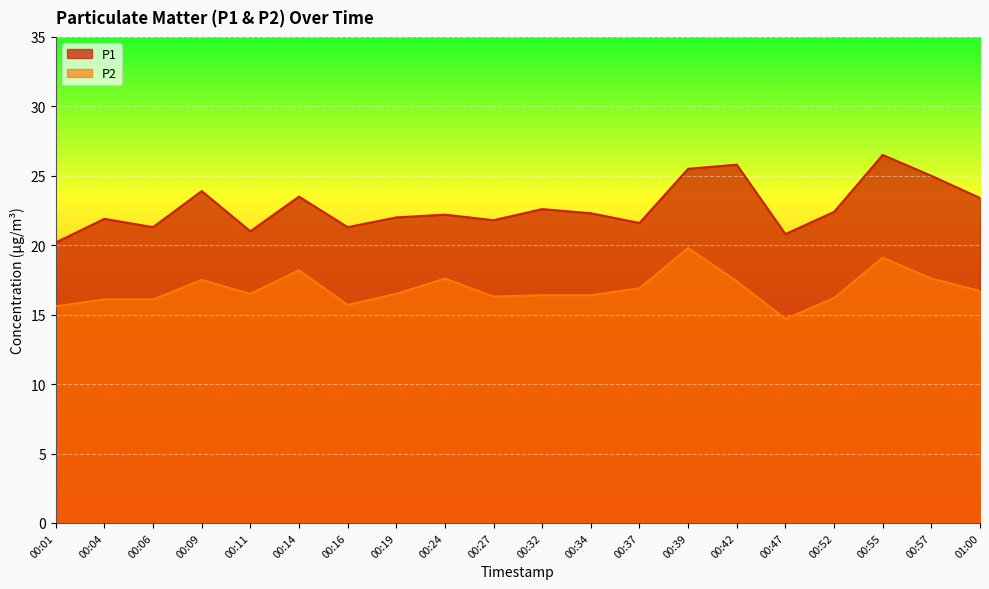

Read the P2 value at 00:57.

17.6